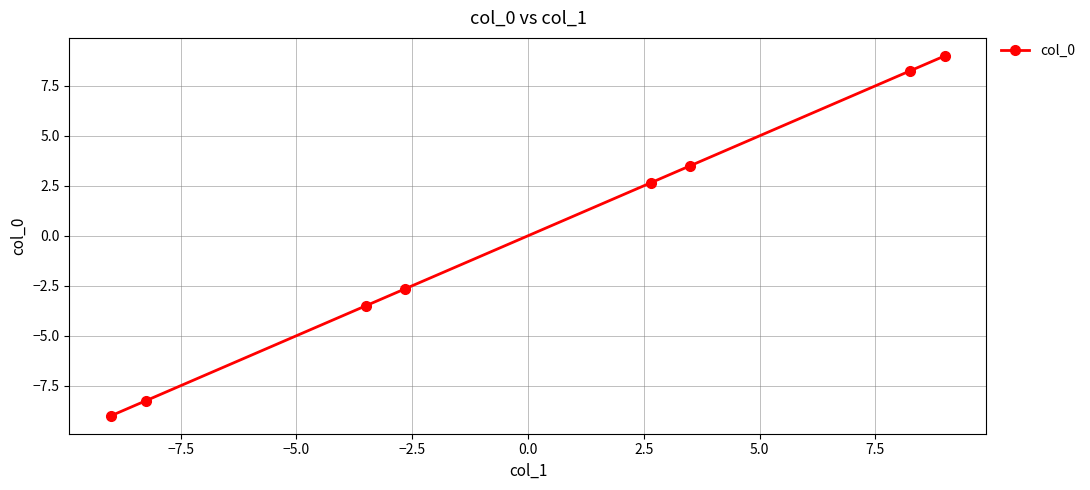

Does the chart display data point markers on the line(s)?

Yes